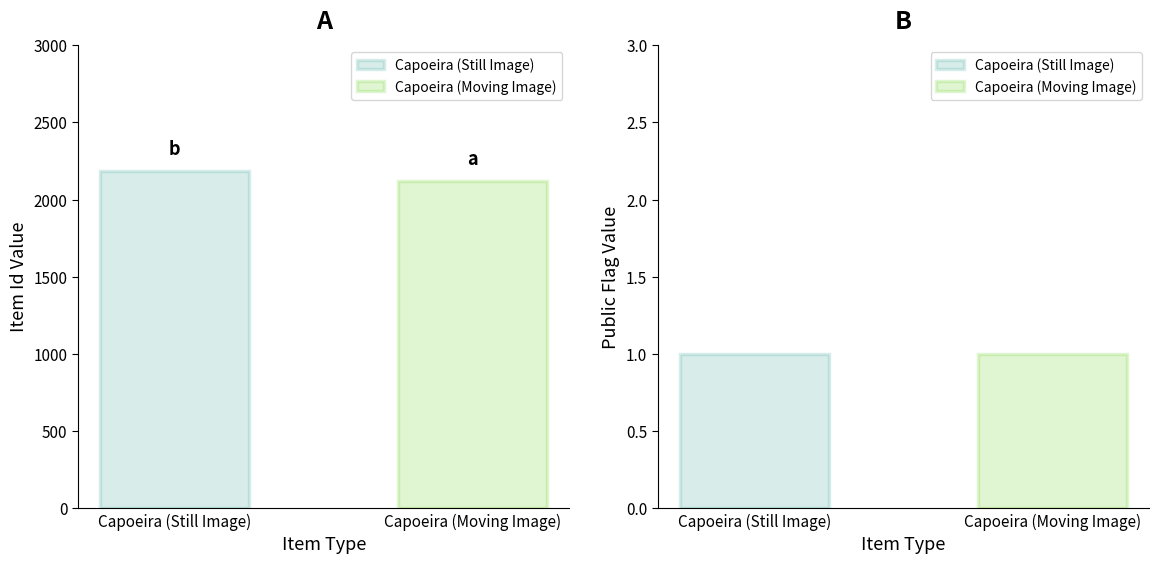

Does the chart contain stacked bars?

No